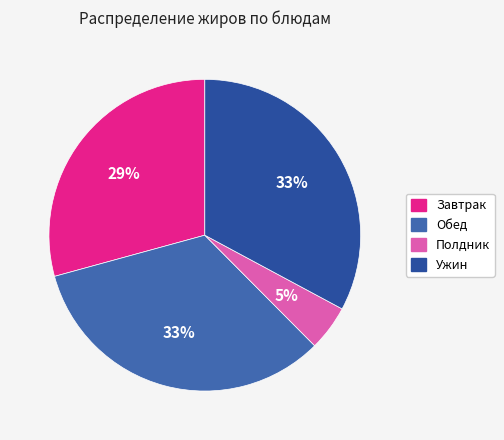

Count the number of slices in the pie.

4